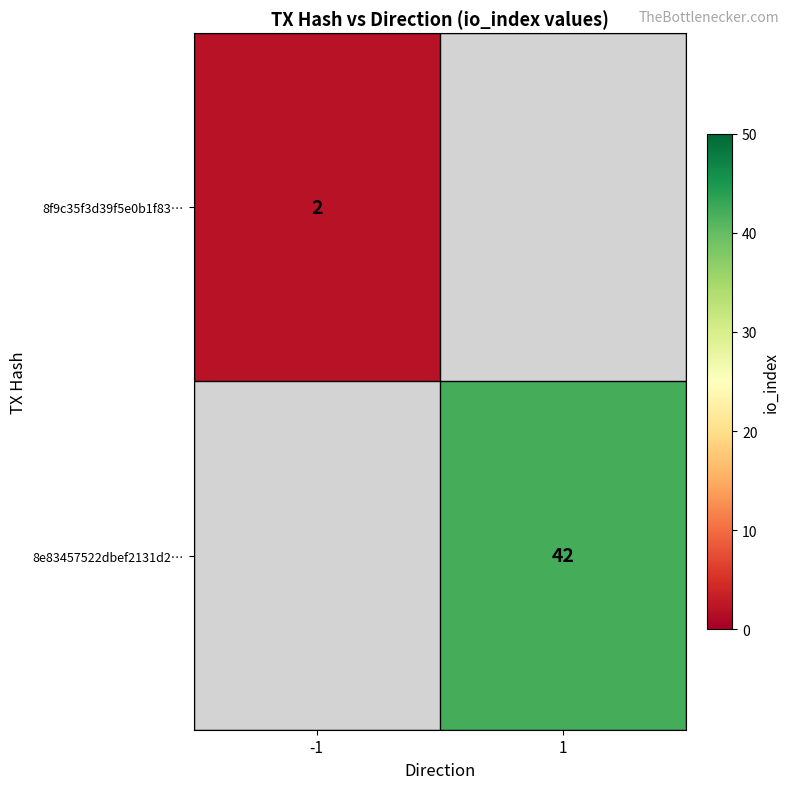

The value of 8e83457522dbef2131d2… at 1 is 42. True or false?

True